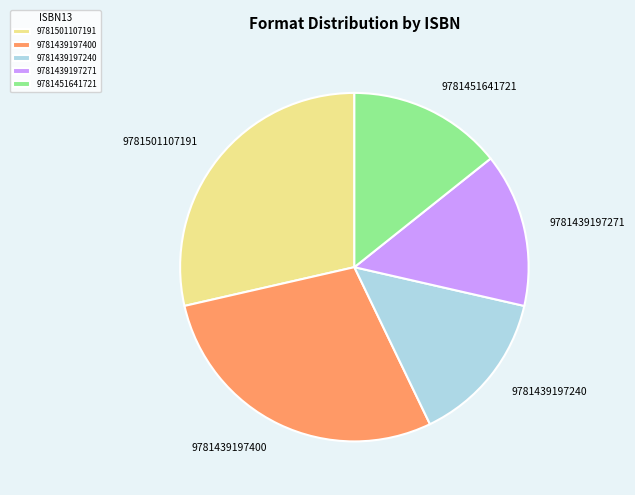

How many segments does this pie chart have?

5